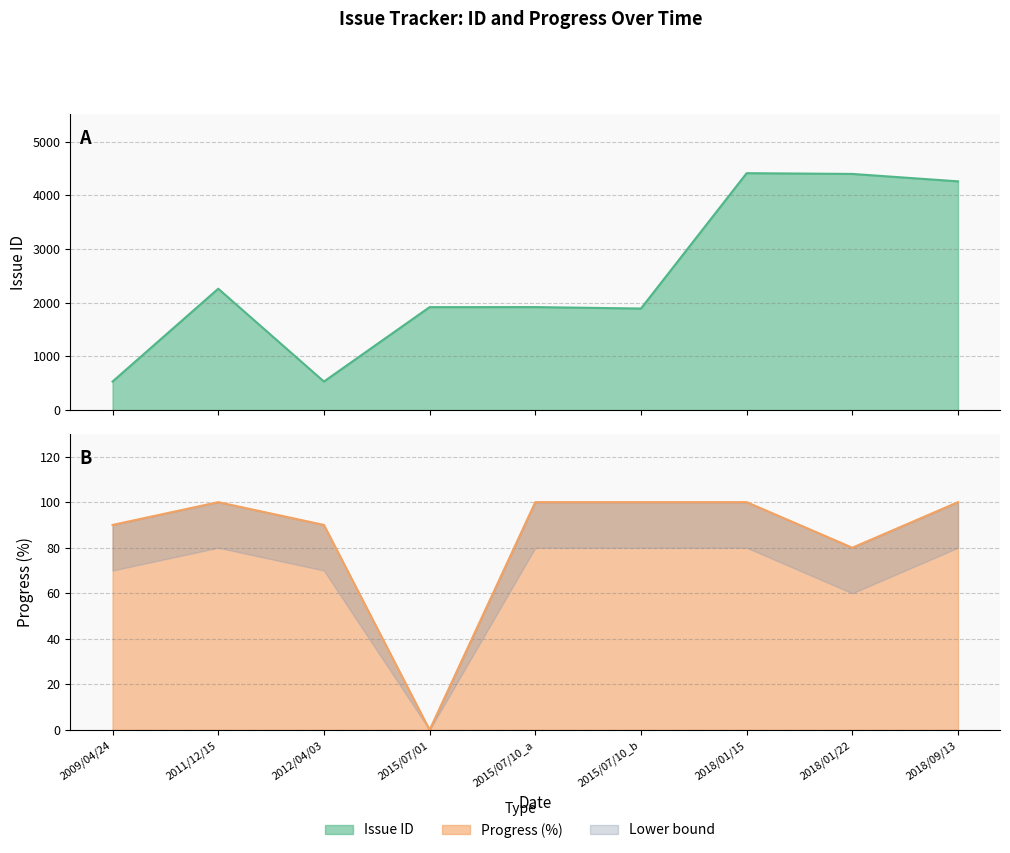

What position from the left is 2015/07/01?

4